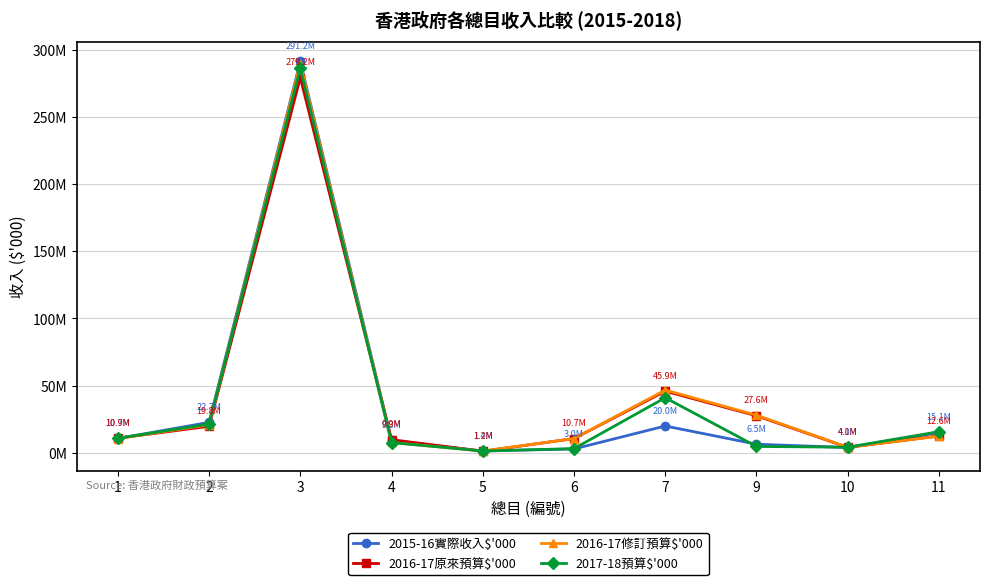

What is the total value across all series at 11?

56004108